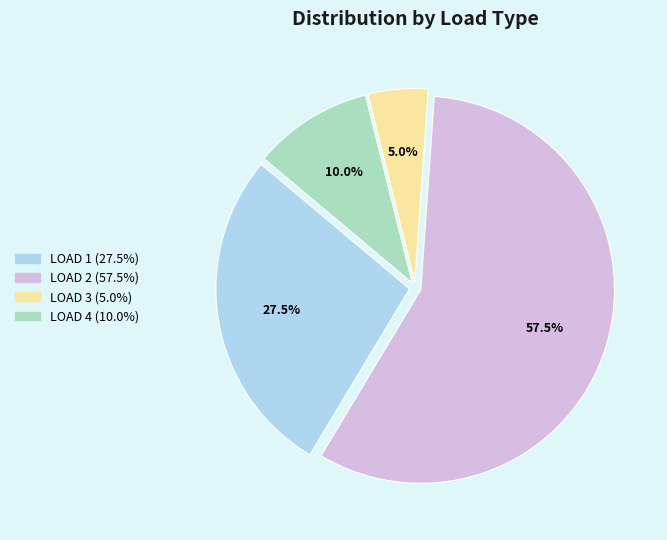

Is there a majority slice in this chart?

Yes